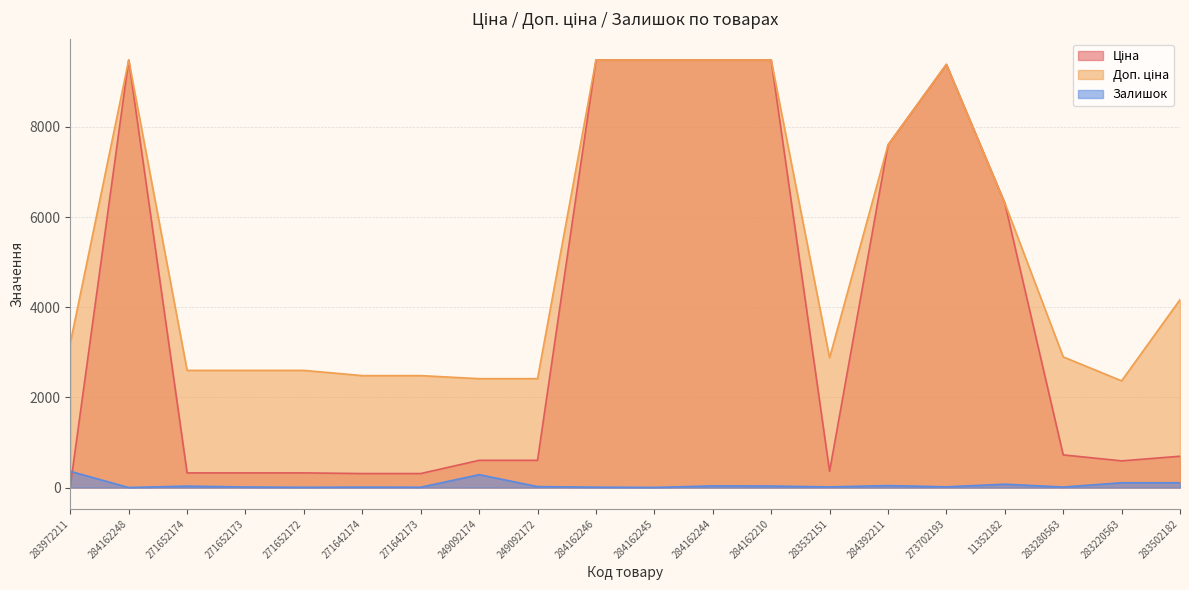

List the series in order of their peak value, highest first.

Ціна, Доп. ціна, Залишок